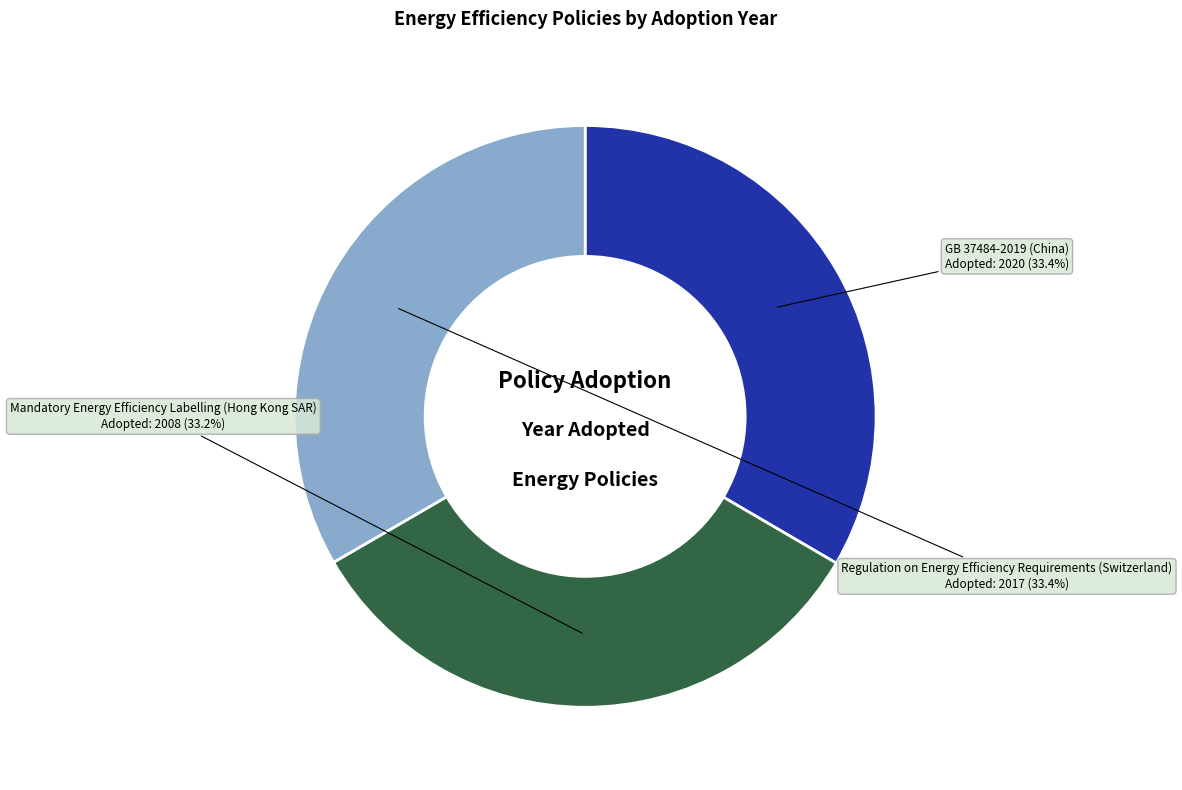

True or false: GB 37484-2019 (China) accounts for 47% of the total.

False